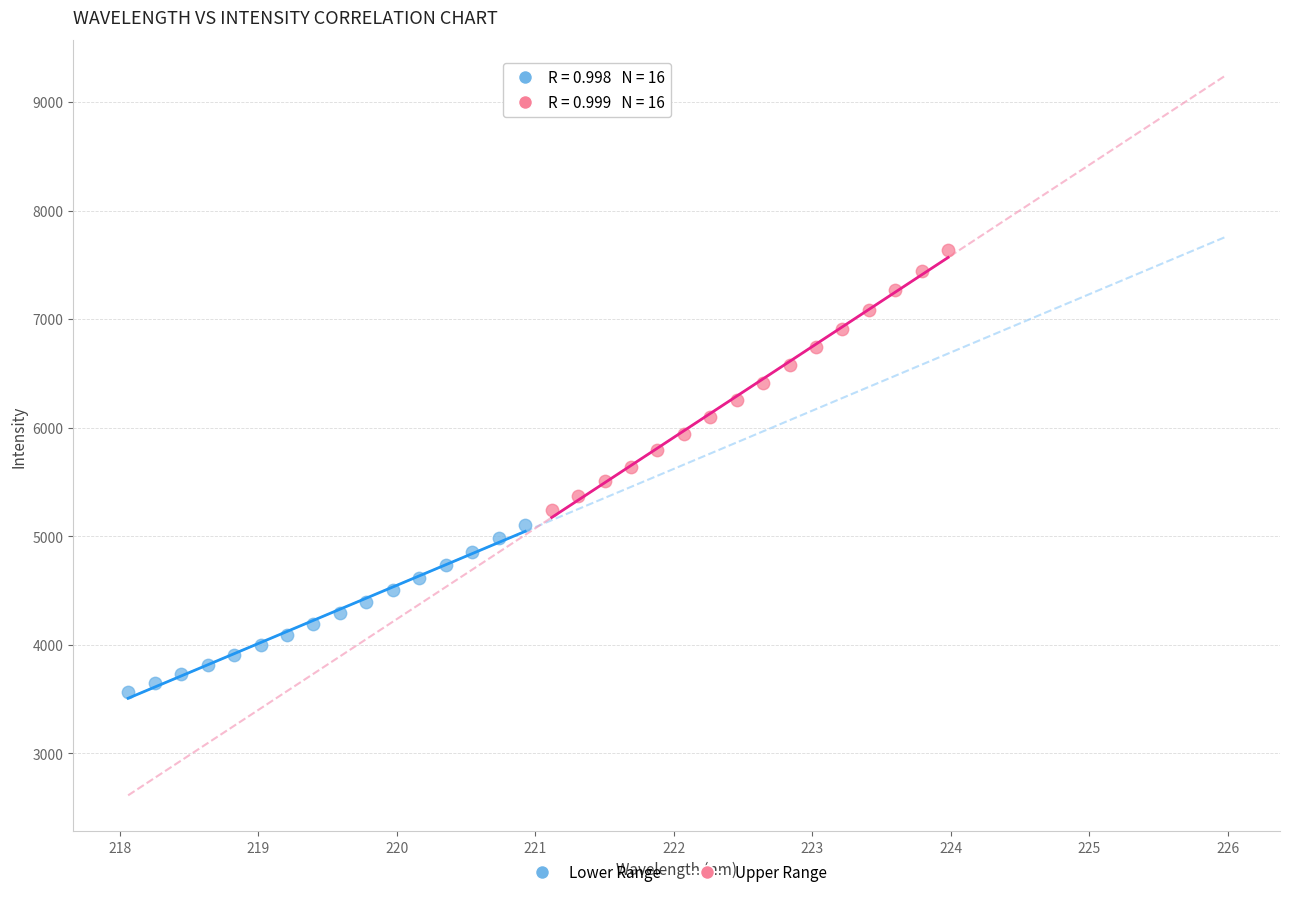

Which series contains the lowest Y value?

Lower Range